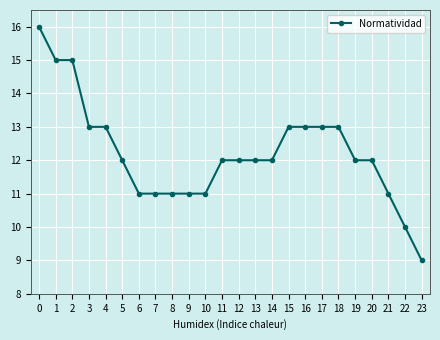

Reading right to left, extract all data points from this chart.

9	10	11	12	12	13	13	13	13	12	12	12	12	11	11	11	11	11	12	13	13	15	15	16